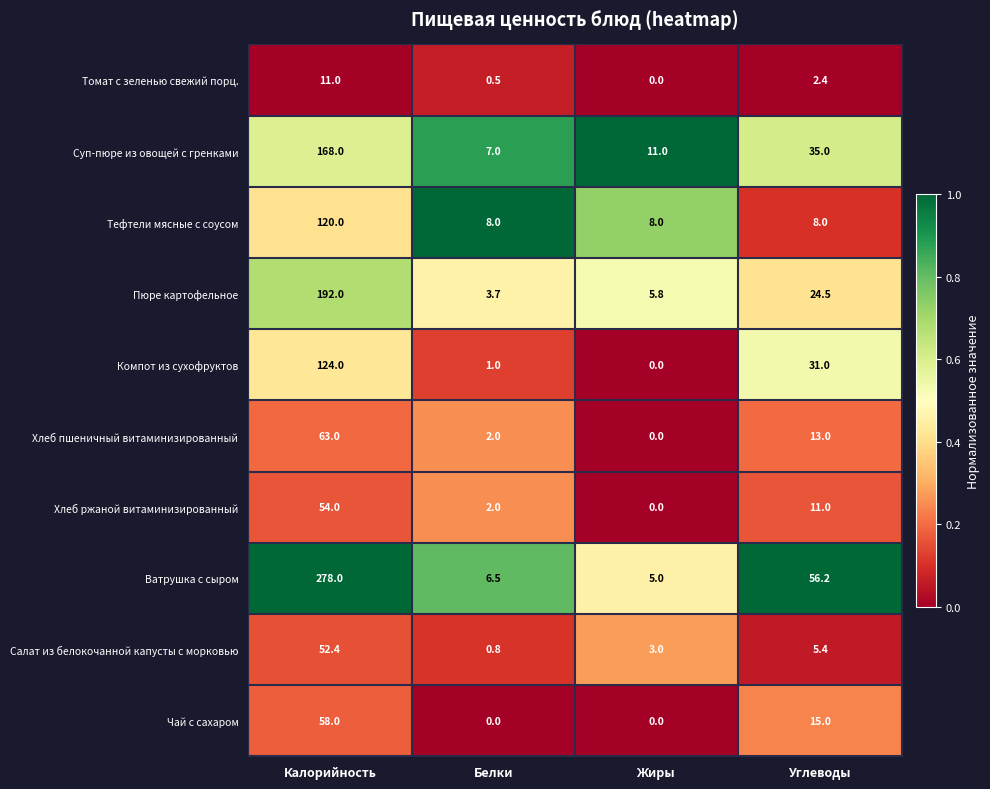

At Углеводы, list the series in order from smallest to largest.

Томат с зеленью свежий порц., Салат из белокочанной капусты с морковью, Тефтели мясные с соусом, Хлеб ржаной витаминизированный, Хлеб пшеничный витаминизированный, Чай с сахаром, Пюре картофельное, Компот из сухофруктов, Суп-пюре из овощей с гренками, Ватрушка с сыром